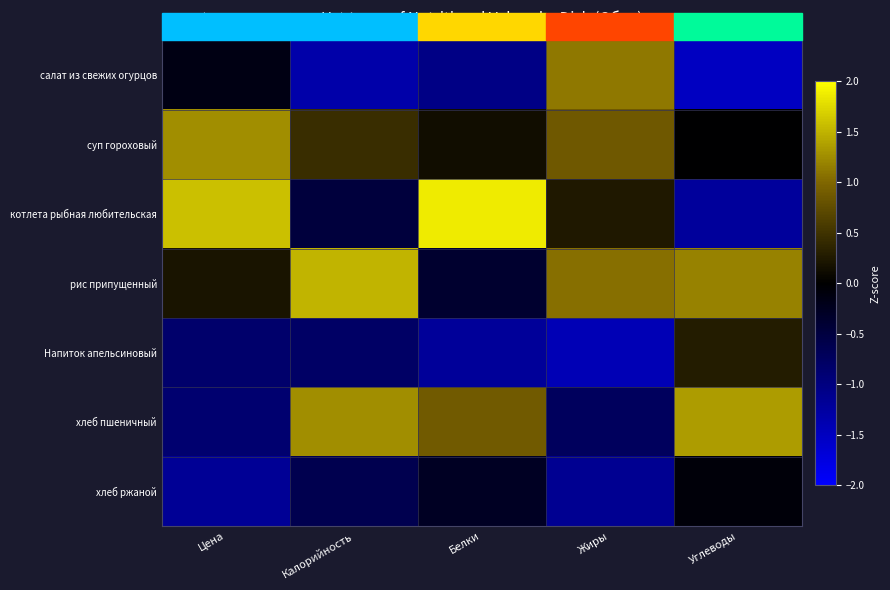

Reading left to right, list all the values displayed in this chart.

салат из свежих огурцов: Цена=-0.2	Калорийность=-1.3	Белки=-1.0	Жиры=1.1	Углеводы=-1.5
суп гороховый: Цена=1.3	Калорийность=0.4	Белки=0.1	Жиры=0.9	Углеводы=-0.0
котлета рыбная любительская: Цена=1.6	Калорийность=-0.5	Белки=1.9	Жиры=0.2	Углеводы=-1.2
рис припущенный: Цена=0.2	Калорийность=1.5	Белки=-0.4	Жиры=1.1	Углеводы=1.2
Напиток апельсиновый: Цена=-0.8	Калорийность=-0.8	Белки=-1.2	Жиры=-1.4	Углеводы=0.3
хлеб пшеничный: Цена=-0.9	Калорийность=1.3	Белки=0.9	Жиры=-0.7	Углеводы=1.3
хлеб ржаной: Цена=-1.2	Калорийность=-0.6	Белки=-0.3	Жиры=-1.1	Углеводы=-0.1